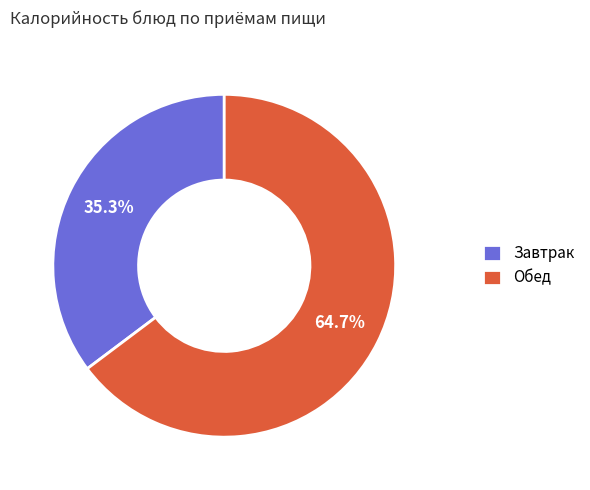

To the nearest percent, what is the average slice percentage?

50%